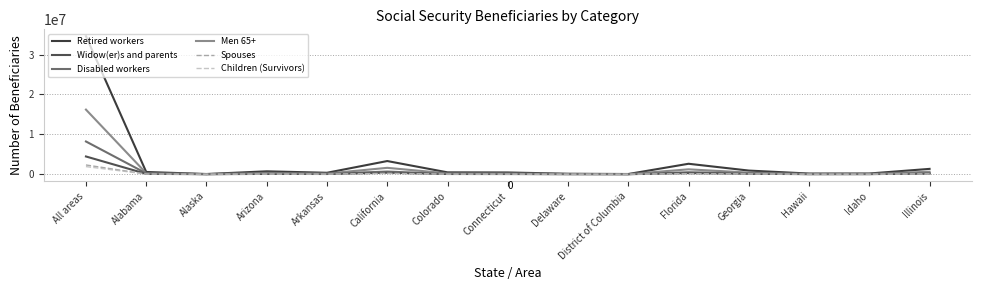

Which label corresponds to the largest value in the chart?

All areas